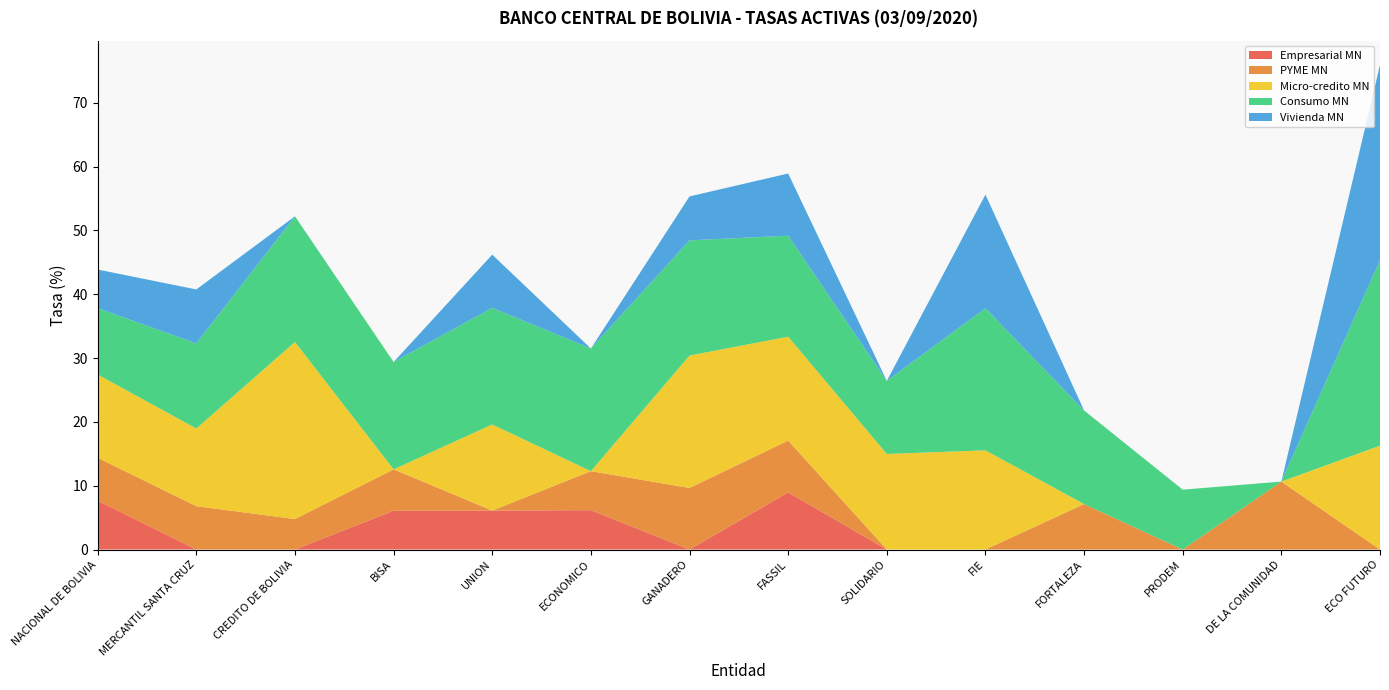

What is the total value across all series at FORTALEZA?

21.8